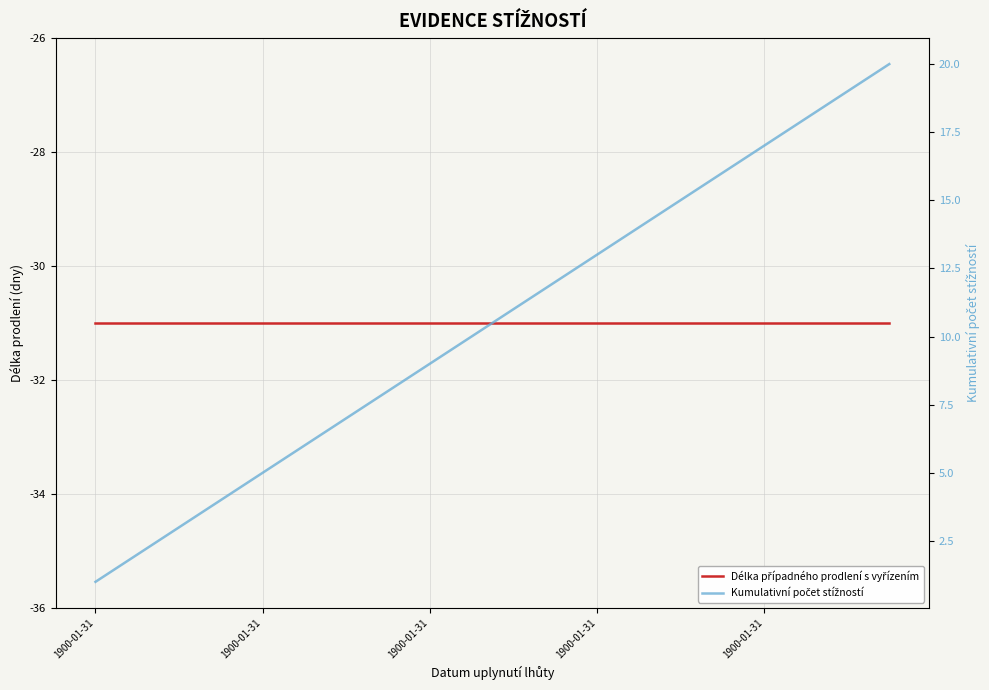

At which category is the sum across all series the highest?

19